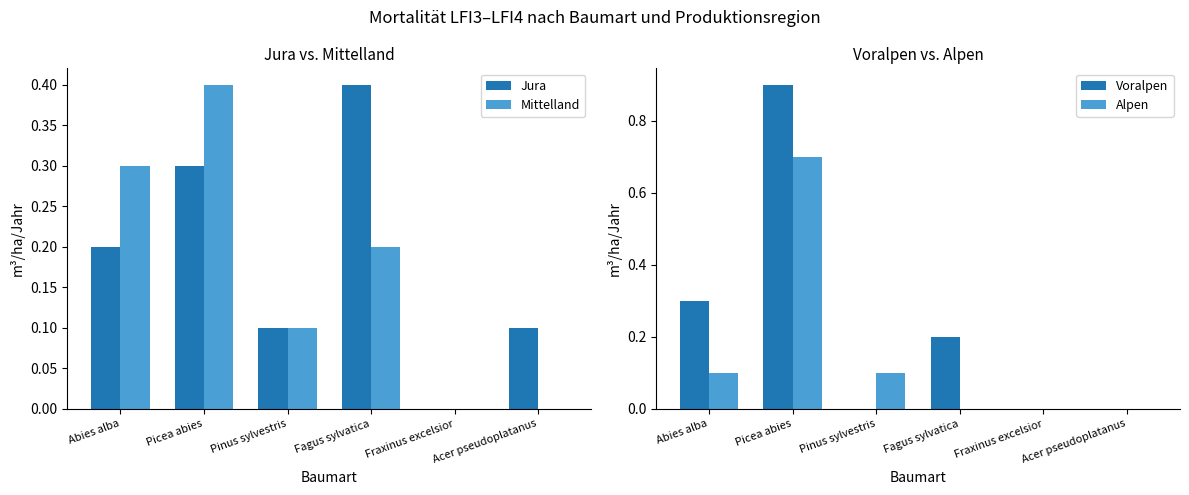

What is the label of the 3rd bar from the left?

Pinus sylvestris